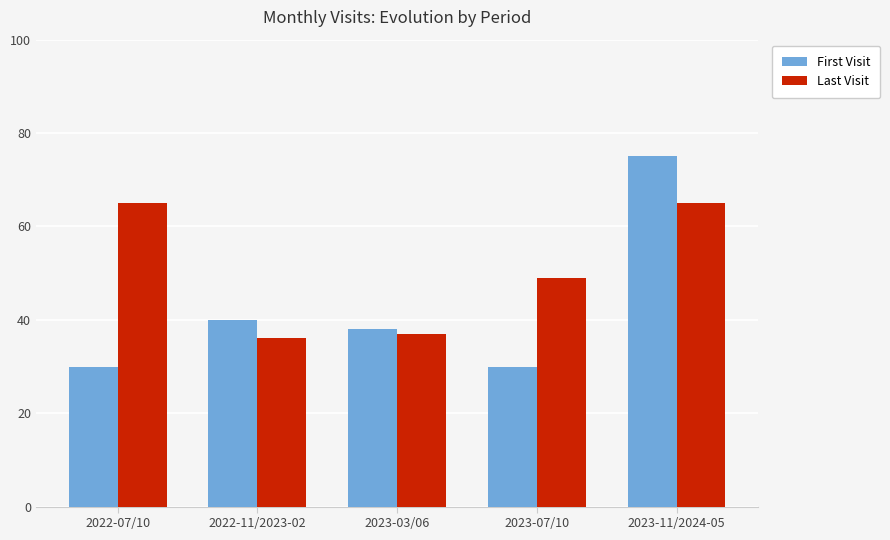

Reading left to right, extract all data points from this chart.

First Visit: 2022-07/10=30	2022-11/2023-02=40	2023-03/06=38	2023-07/10=30	2023-11/2024-05=75
Last Visit: 2022-07/10=65	2022-11/2023-02=36	2023-03/06=37	2023-07/10=49	2023-11/2024-05=65